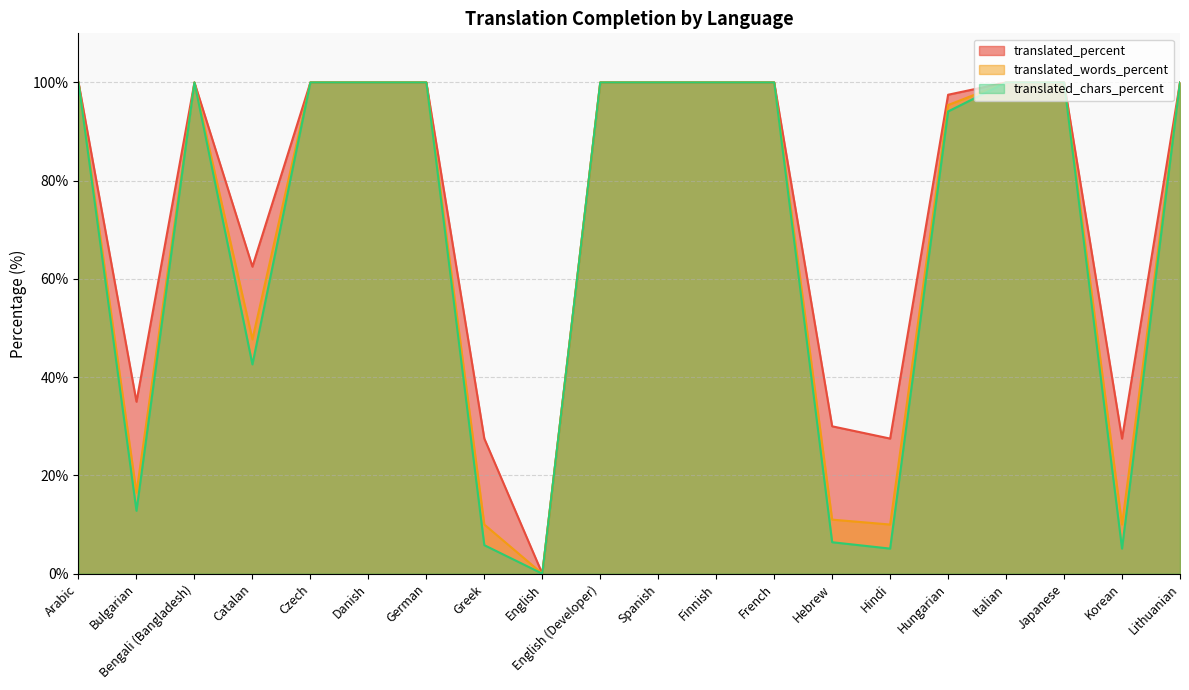

What value does the translated_words_percent series have at Catalan?

47.7